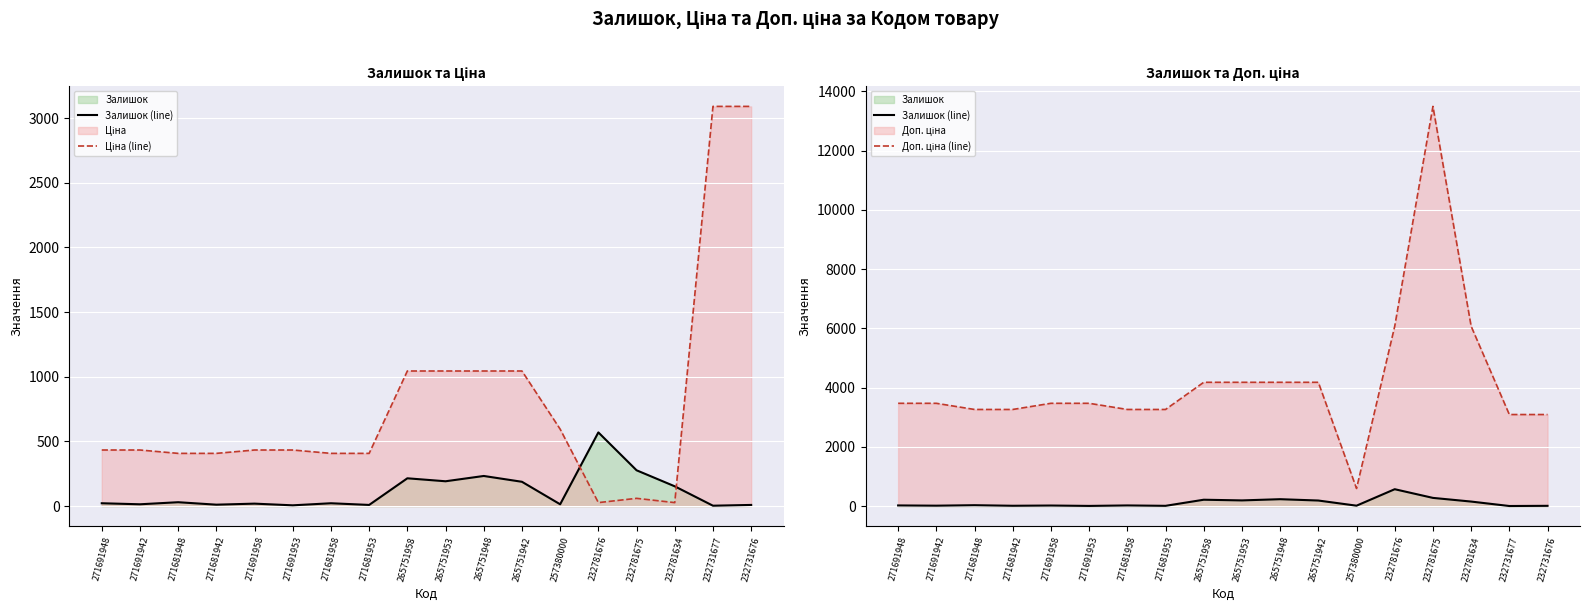

True or false: Залишок (line) has a value of 570.0 at 232781676.

True